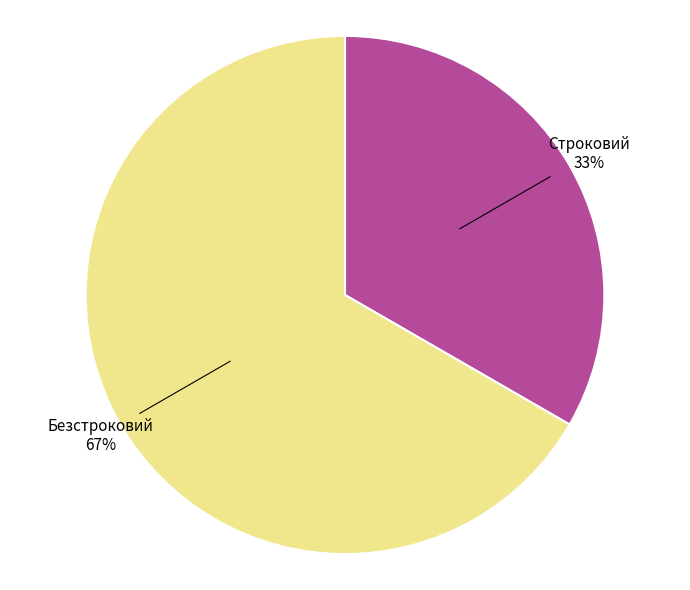

Combined, do Безстроковий and Строковий account for over 50%?

Yes